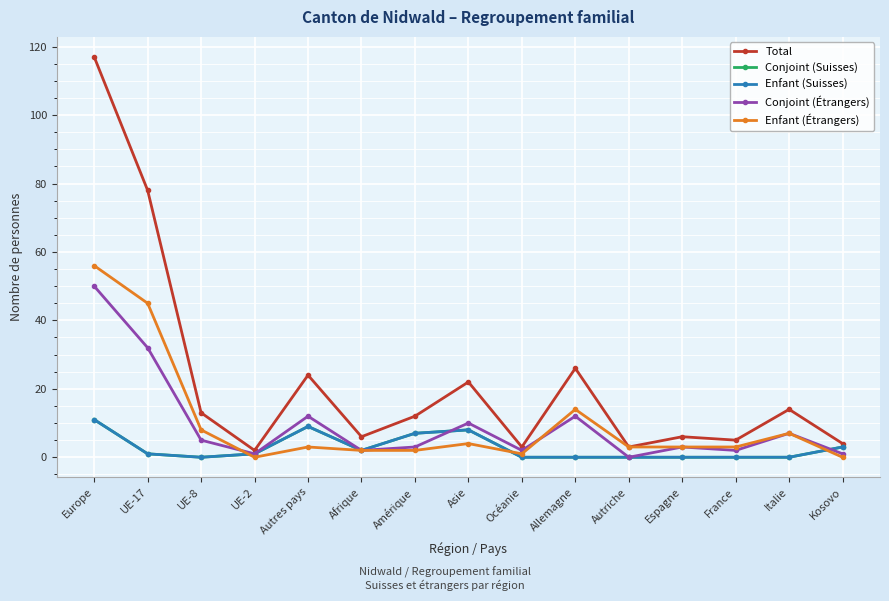

What is the label of the 12th point from the left?

Espagne